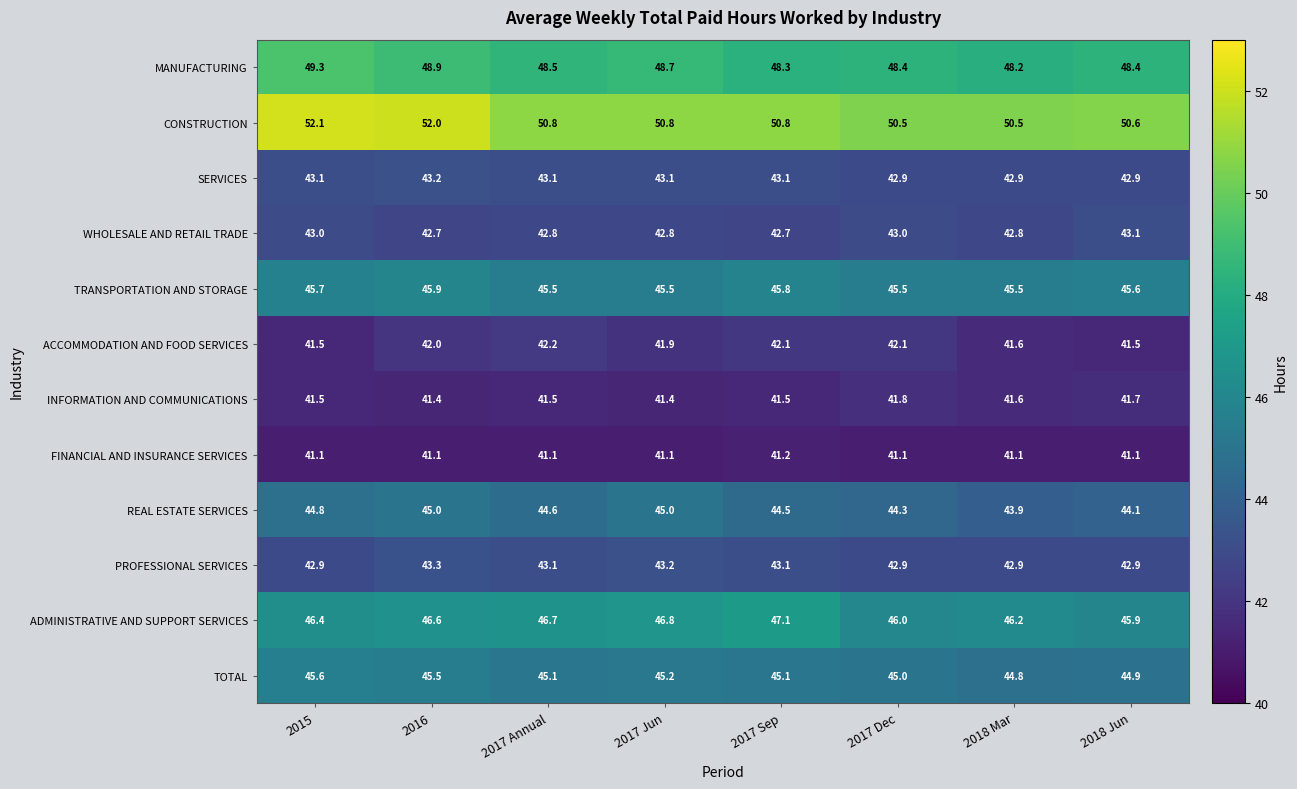

The TOTAL series shows 80.3 at 2018 Jun. True or false?

False